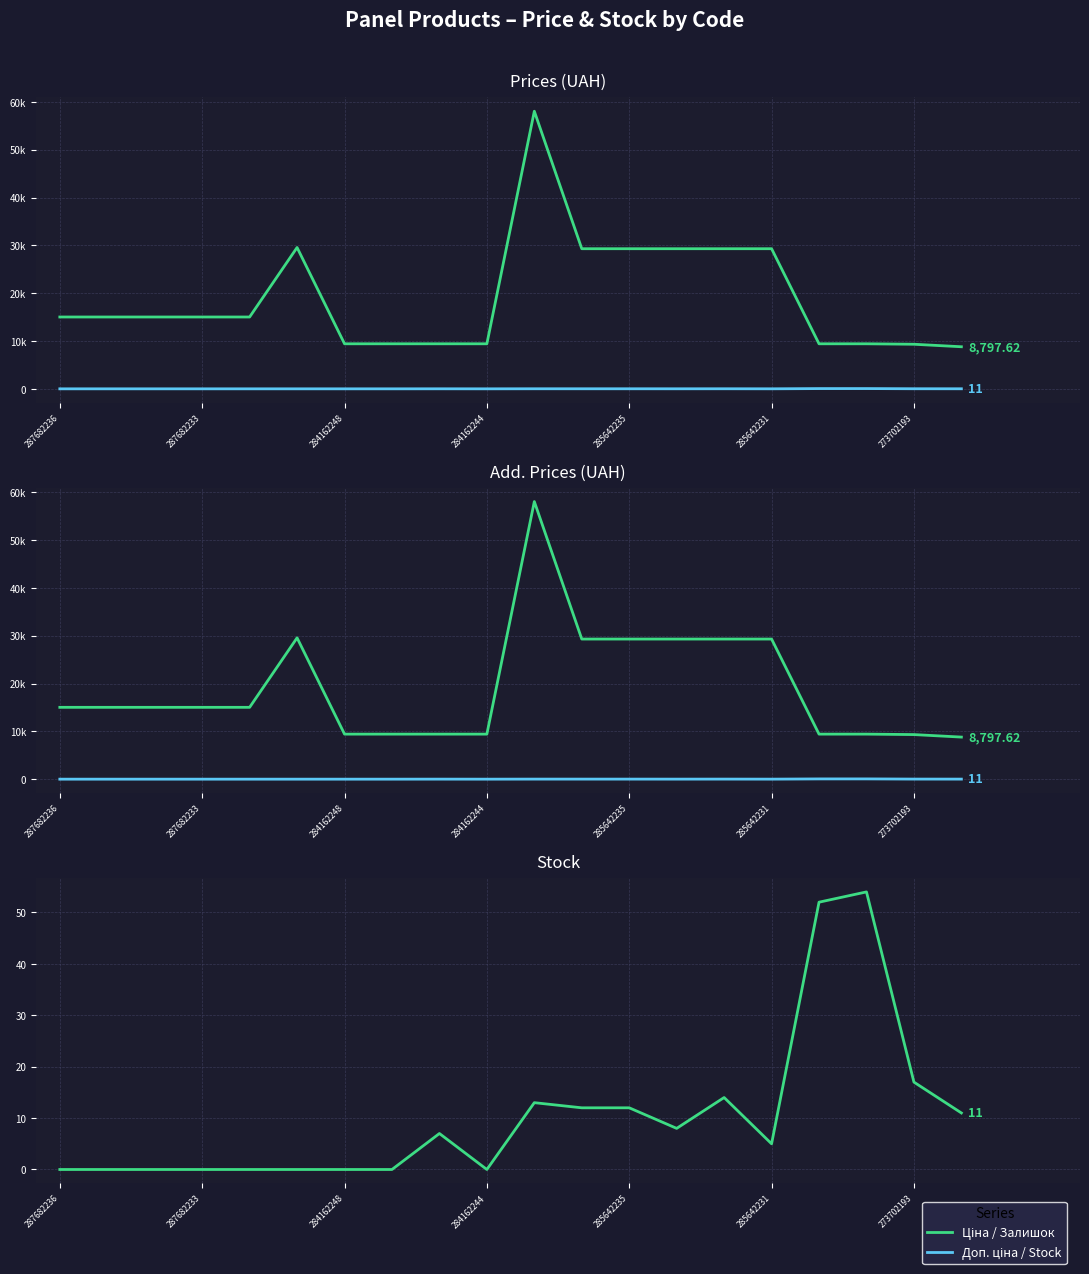

At which label does Залишок reach its minimum?

287682236